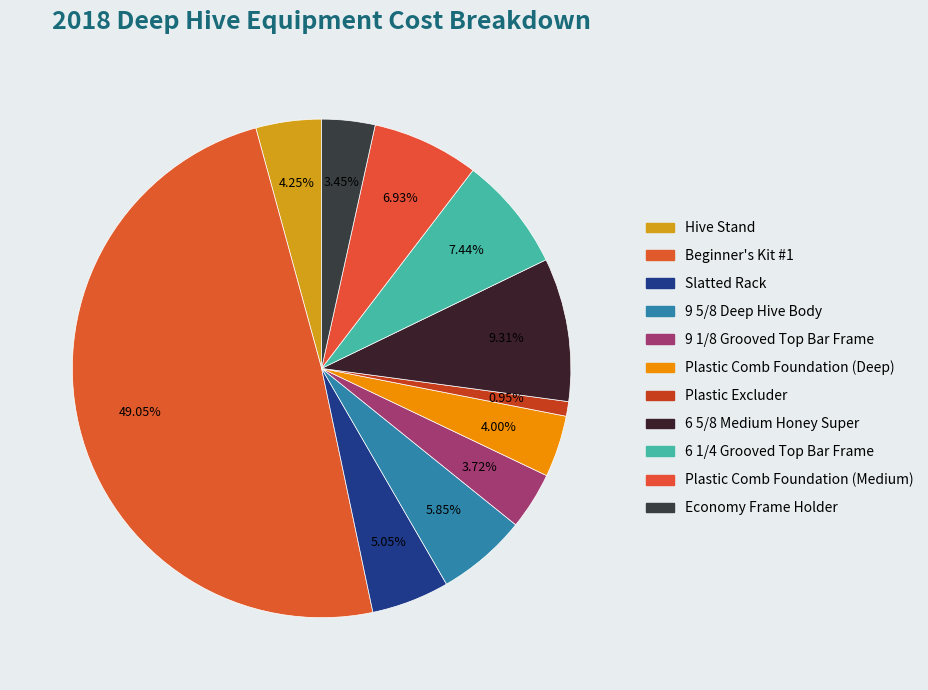

Count the number of slices in the pie.

11